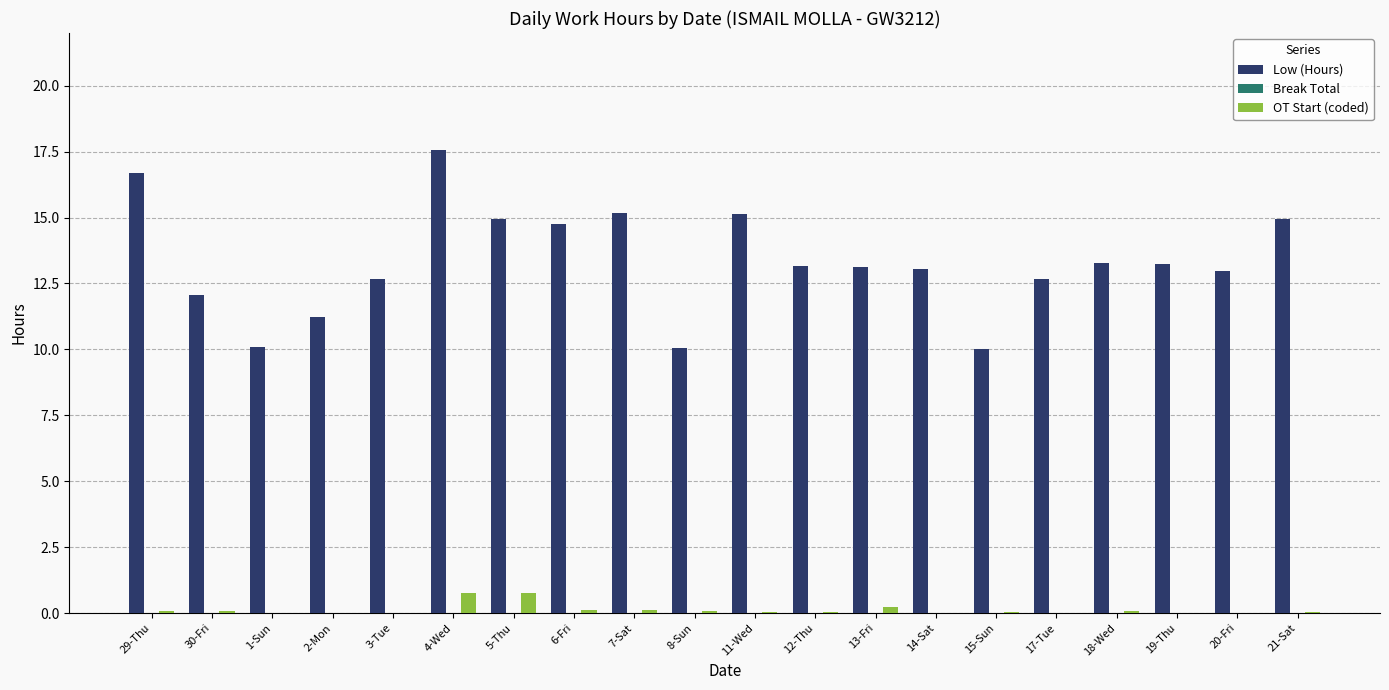

Is it true that Low (Hours) equals 13.0 at 20-Fri?

True